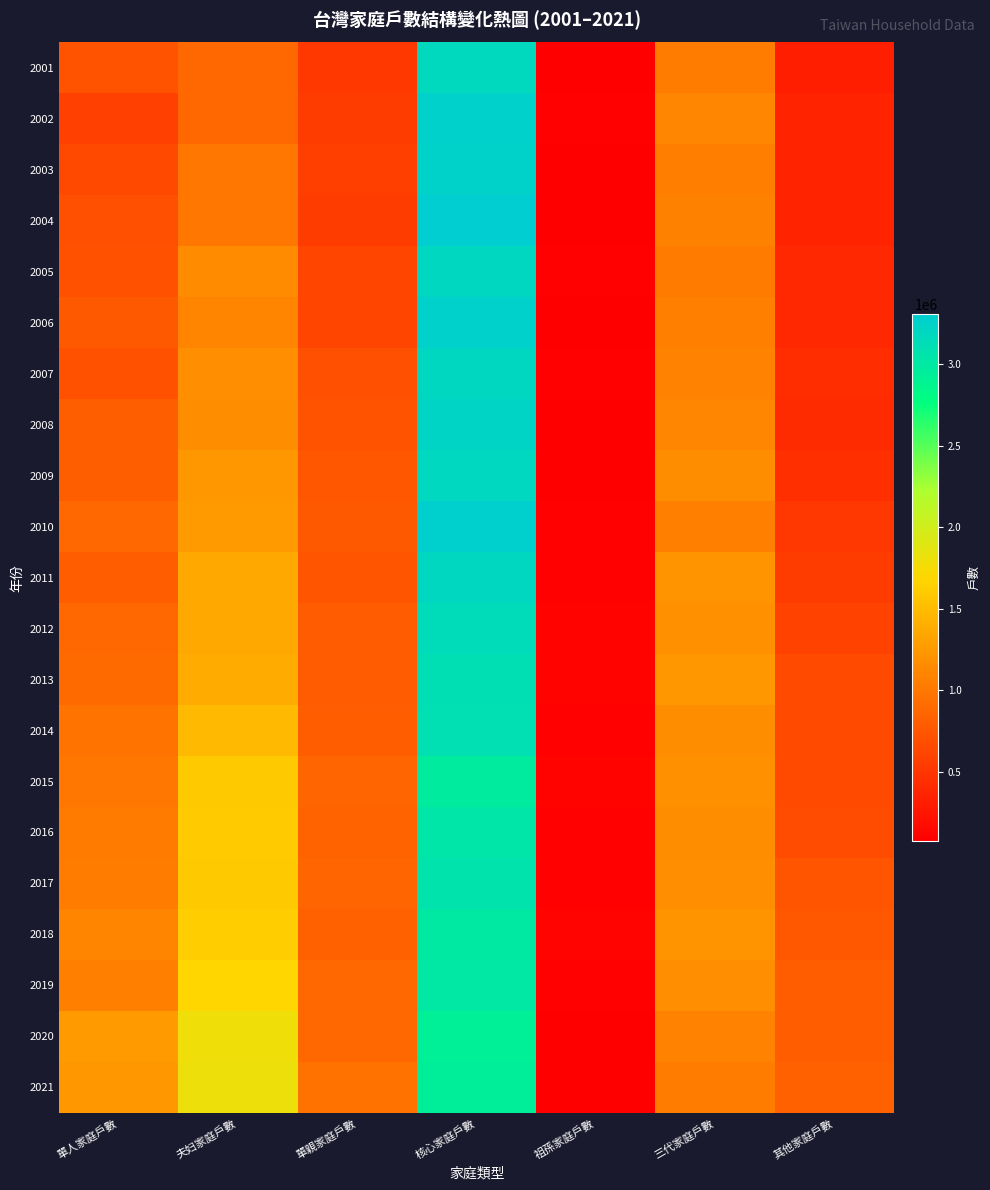

Rank the series by their maximum value, from lowest to highest.

2020, 2021, 2015, 2018, 2019, 2016, 2017, 2014, 2013, 2012, 2001, 2009, 2011, 2007, 2005, 2008, 2003, 2006, 2002, 2010, 2004